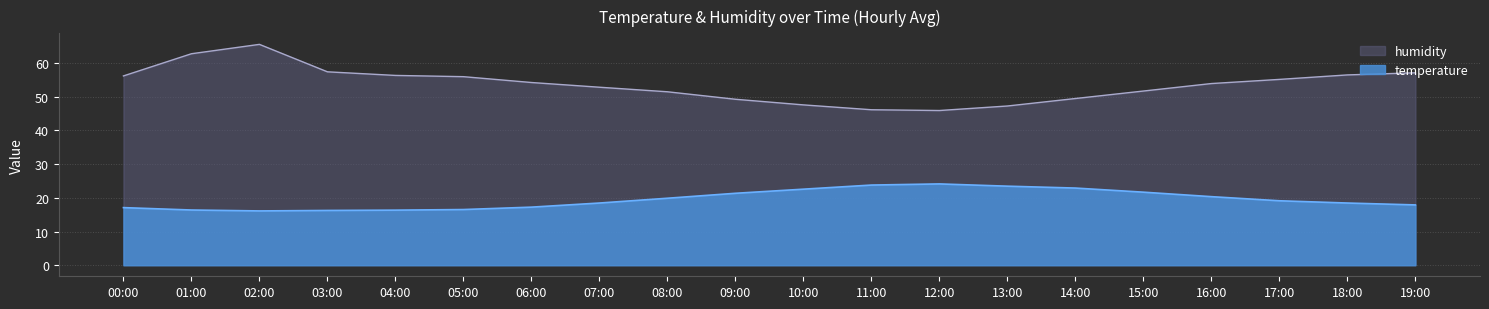

What is the label of the 5th point from the left?

04:00